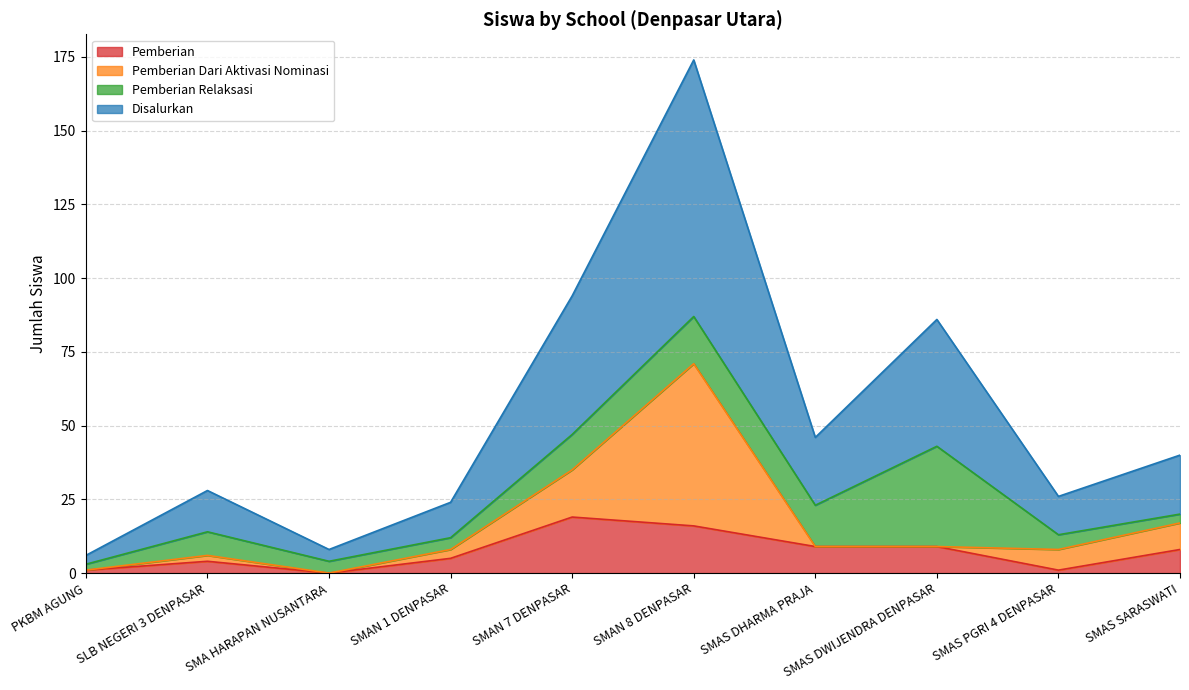

What is the highest value of the Pemberian series?

19